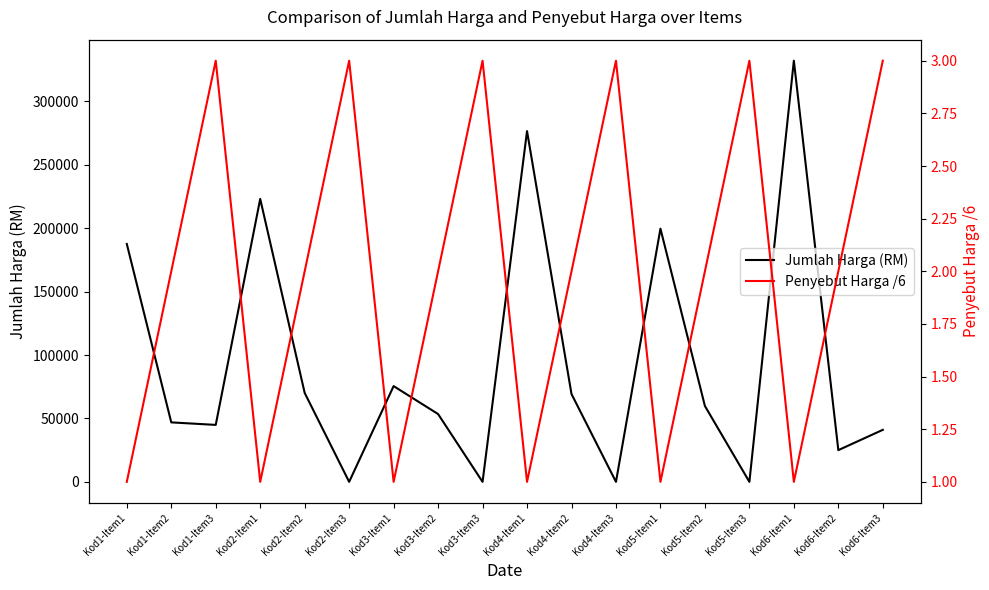

True or false: Penyebut Harga /6 has a value of 1 at Kod6-Item2.

False